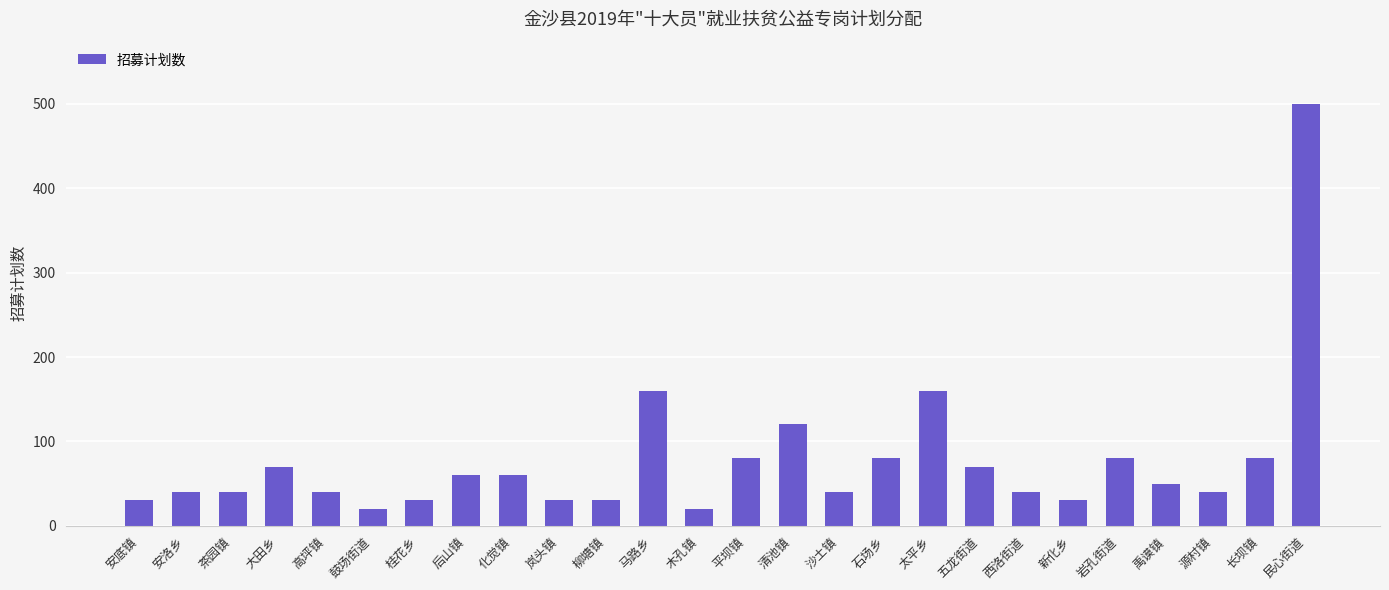

What is the minimum value shown in the chart?

20